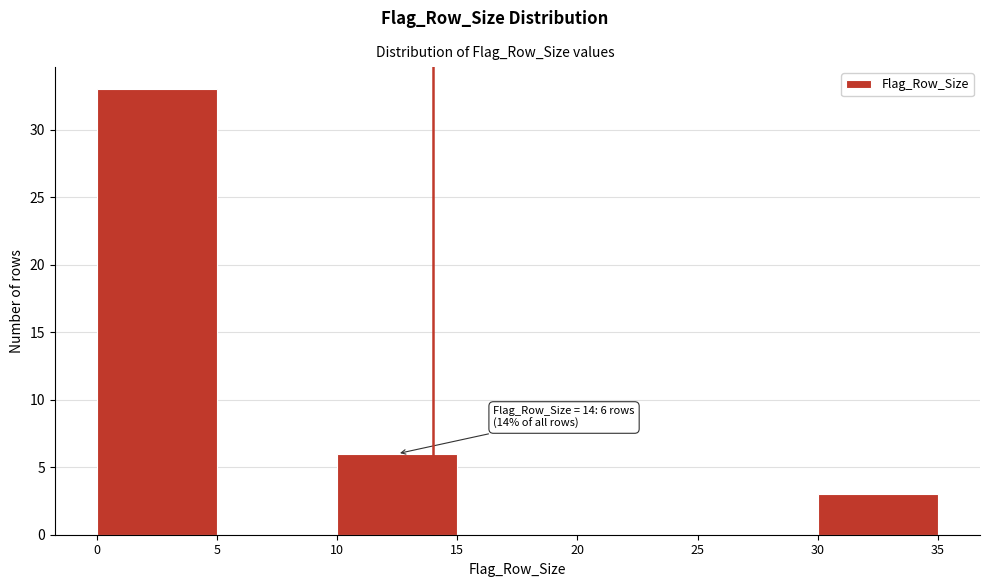

Which range on the x-axis has the tallest bar?

0 to 5